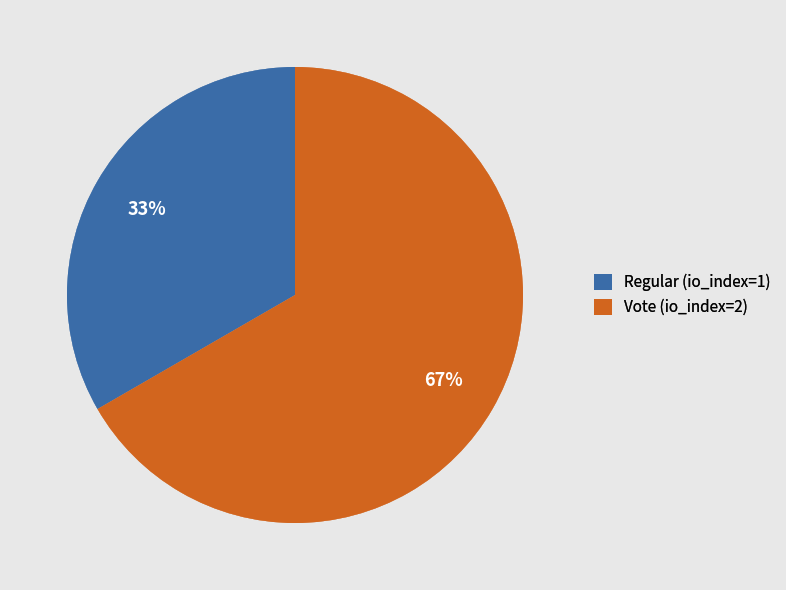

Count the number of slices in the pie.

2